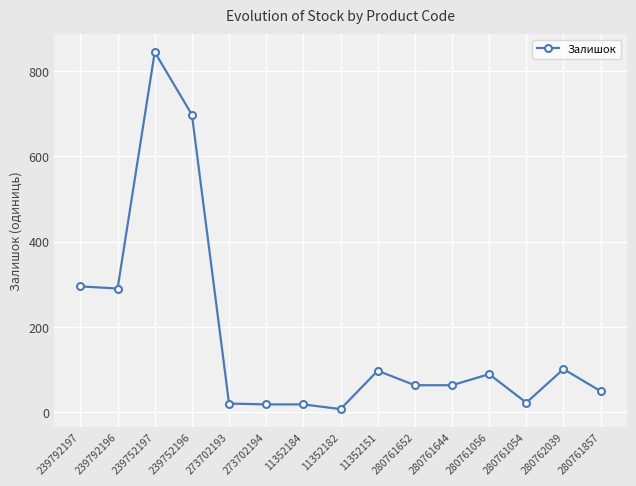

What is the label of the 1st point from the right?

280761857